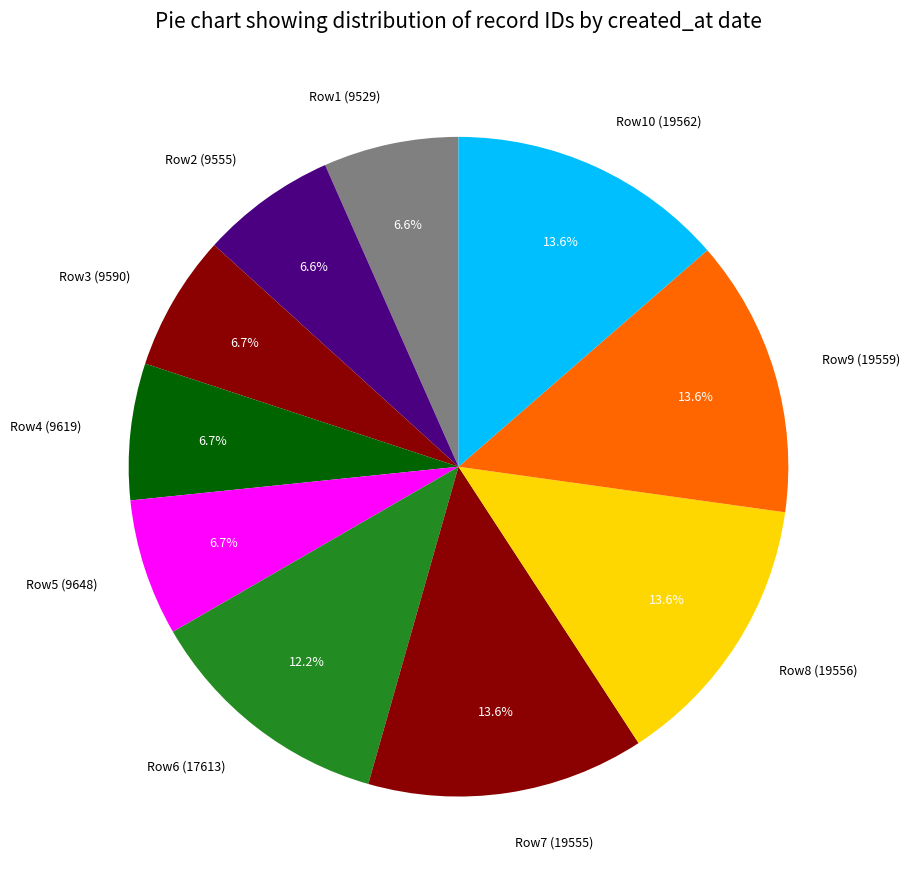

Between Row6 (17613) and Row1 (9529), which is larger?

Row6 (17613)